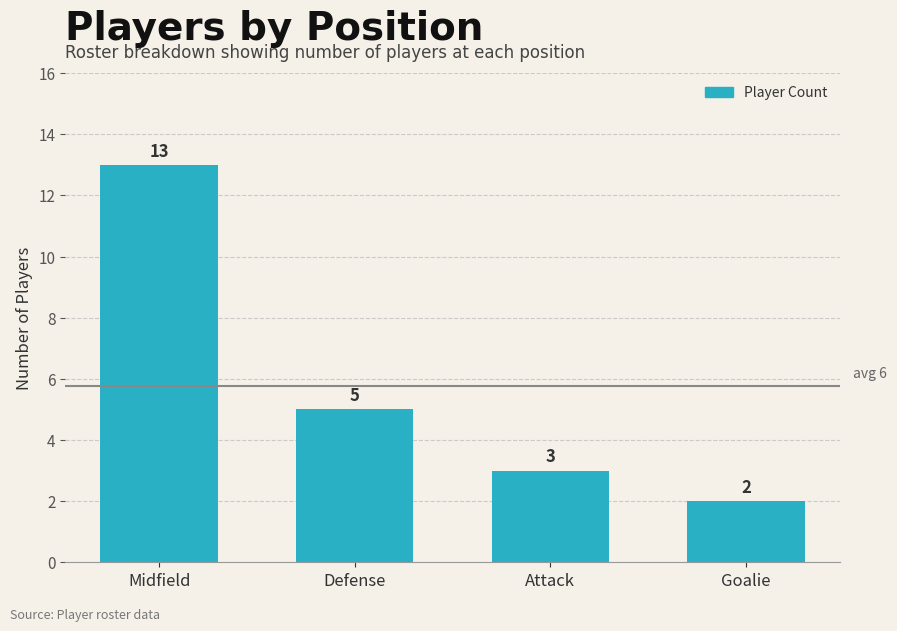

The value at Midfield is 17. True or false?

False